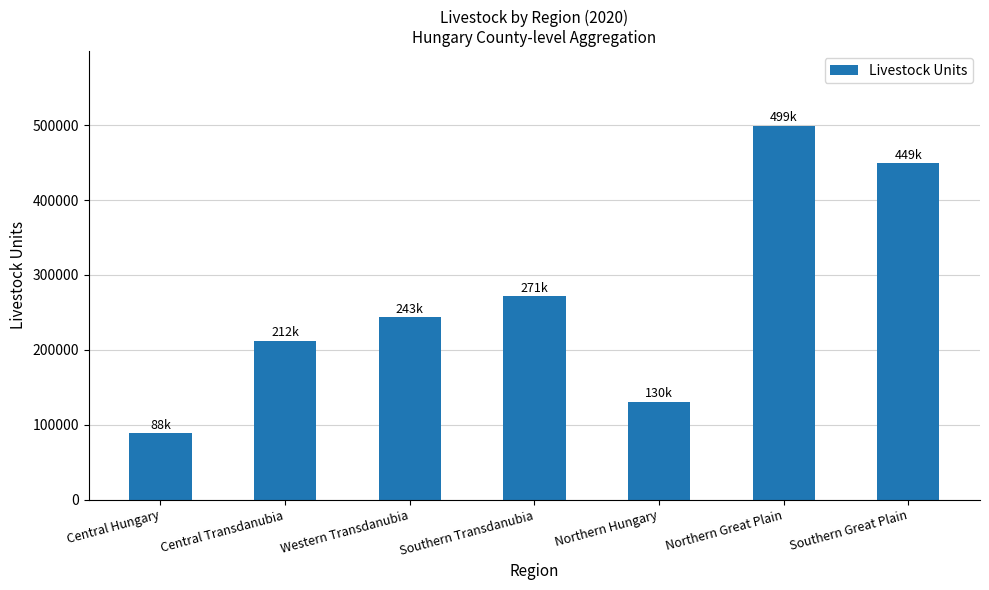

Rank the categories by value from lowest to highest.

Central Hungary, Northern Hungary, Central Transdanubia, Western Transdanubia, Southern Transdanubia, Southern Great Plain, Northern Great Plain